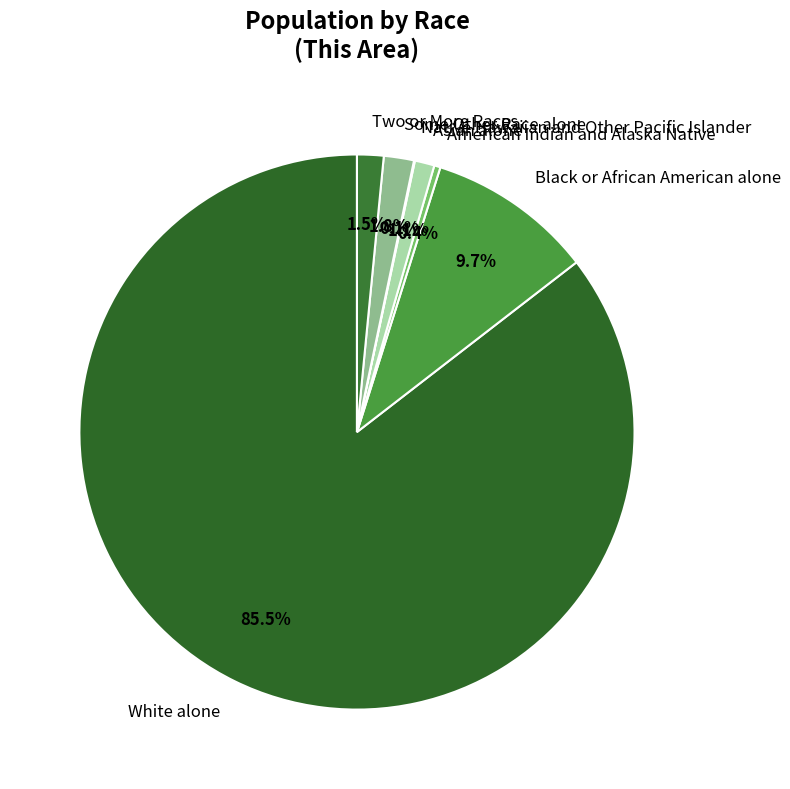

Does Asian alone represent more than half of the total?

No